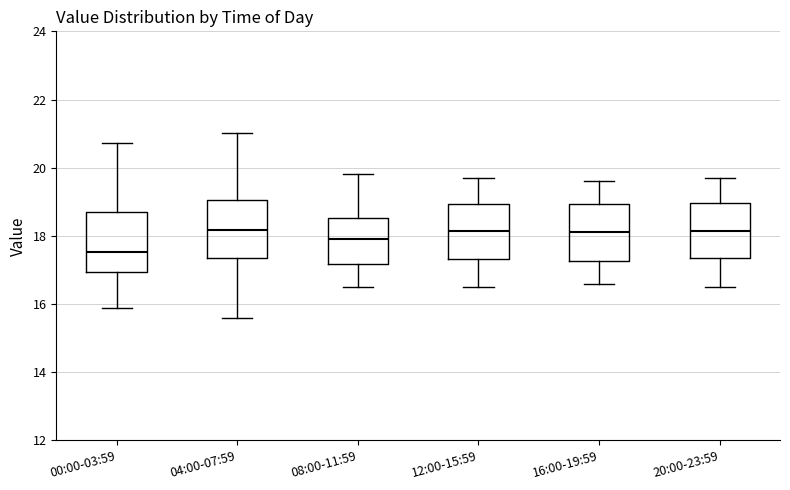

Which box has the lowest median line?

00:00-03:59